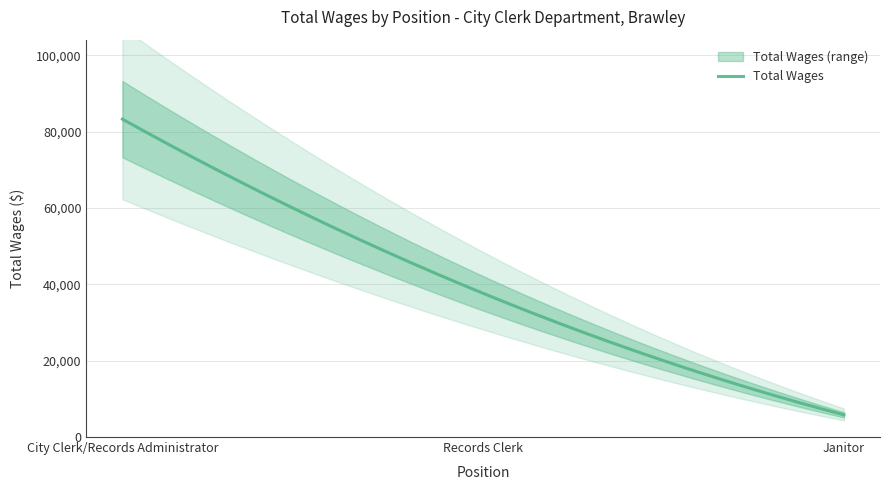

Reading left to right, what are all the values shown in this chart?

83268	37637	5814